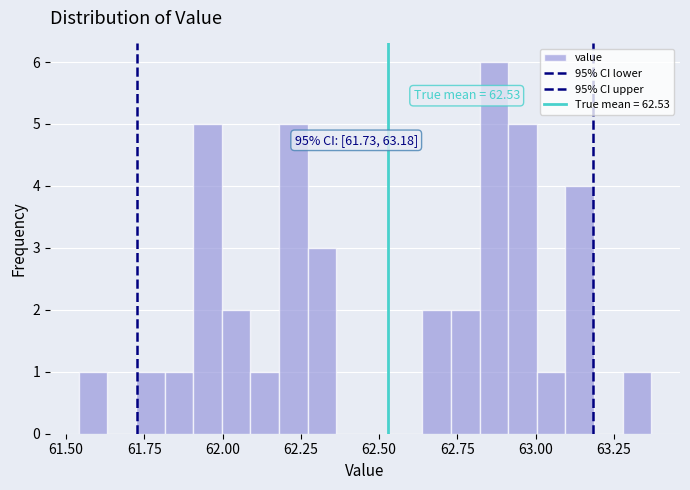

Around what value on the x-axis is the tallest bar? Give the approximate position of its centre, as read against the axis.

62.85